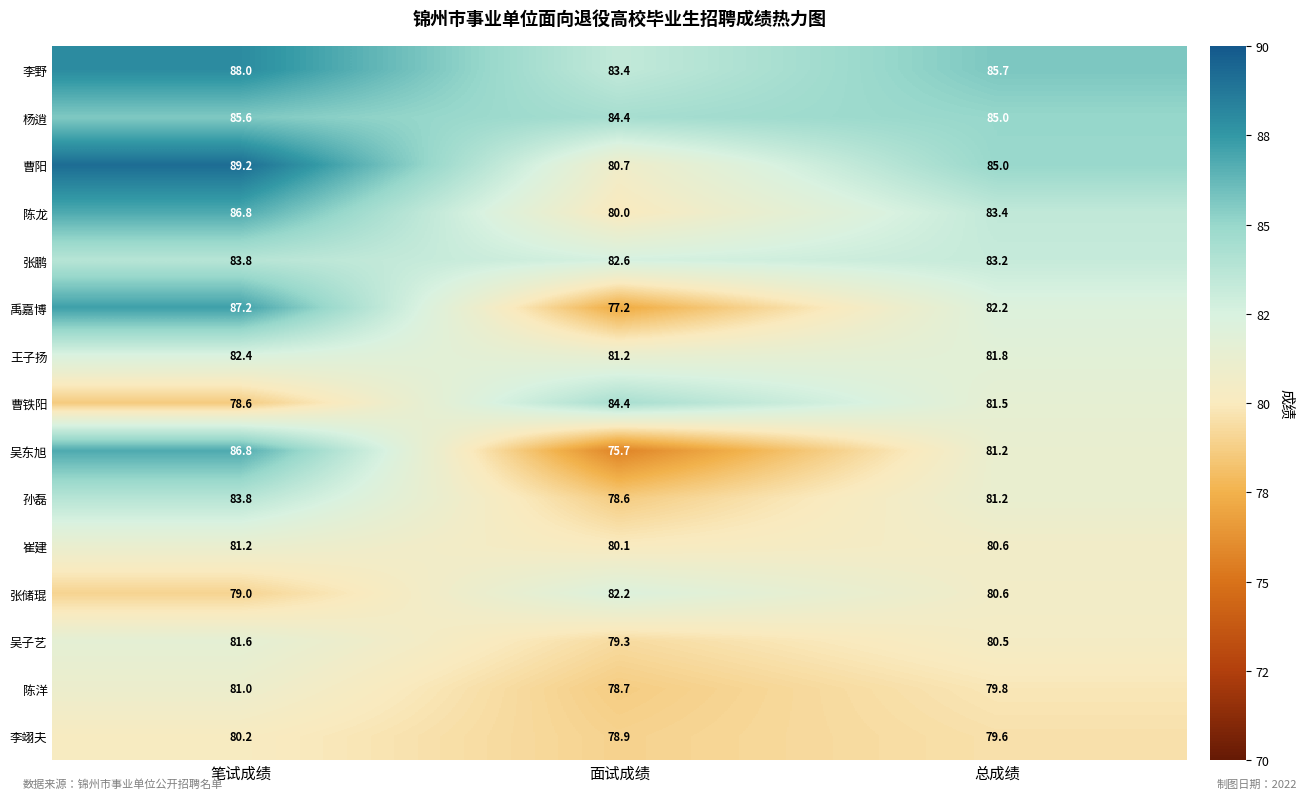

How many data points does each series have?

3